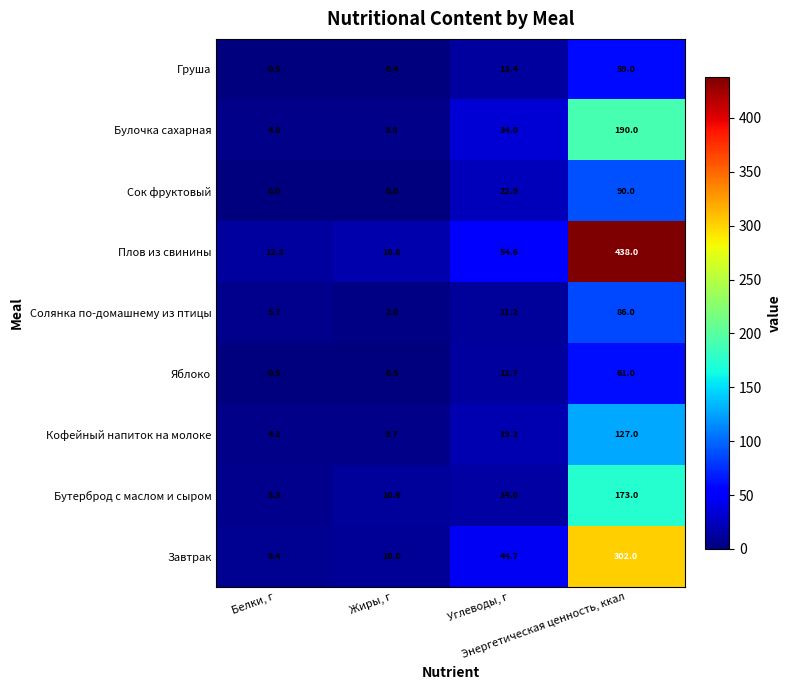

What is the highest value of the Сок фруктовый series?

90.0